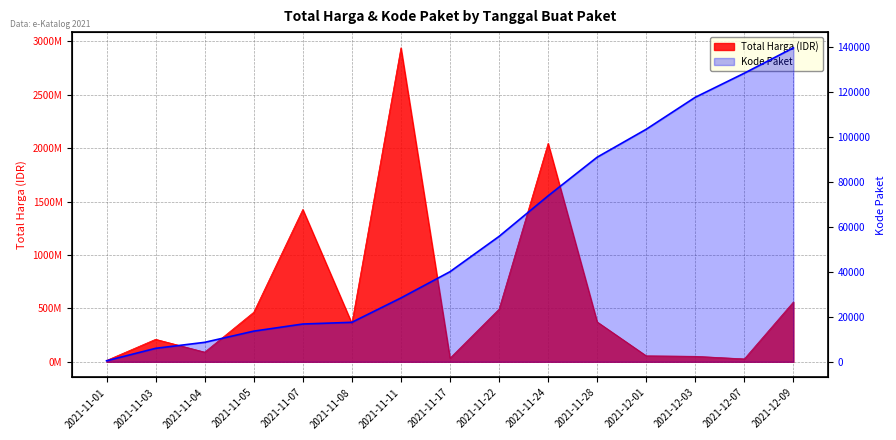

What is the minimum value shown in the chart?

464